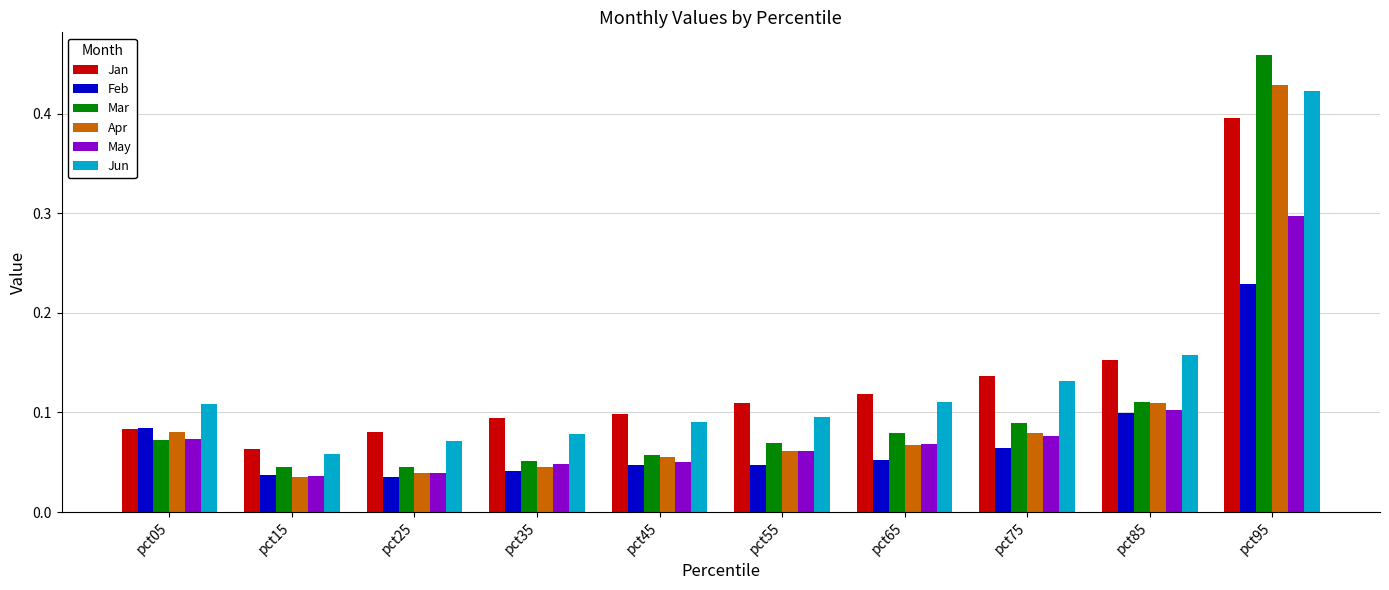

At which label does Jun reach its peak?

pct95